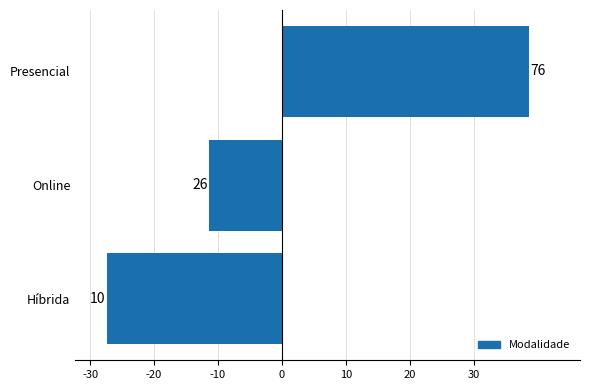

How many bars are there in total?

3